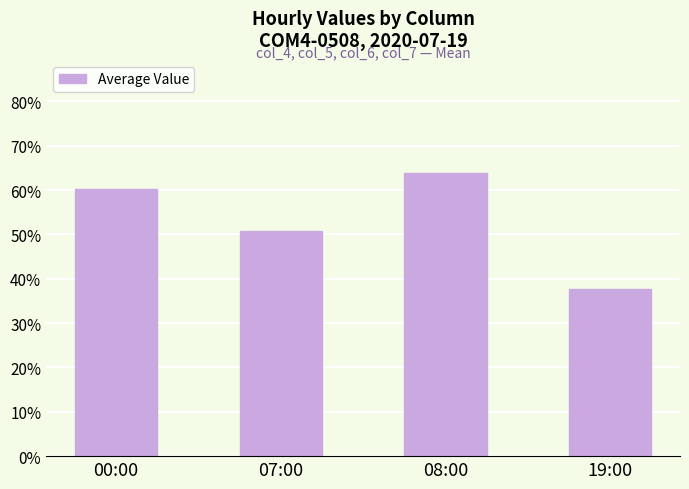

How many values are between 0 and 1?

4